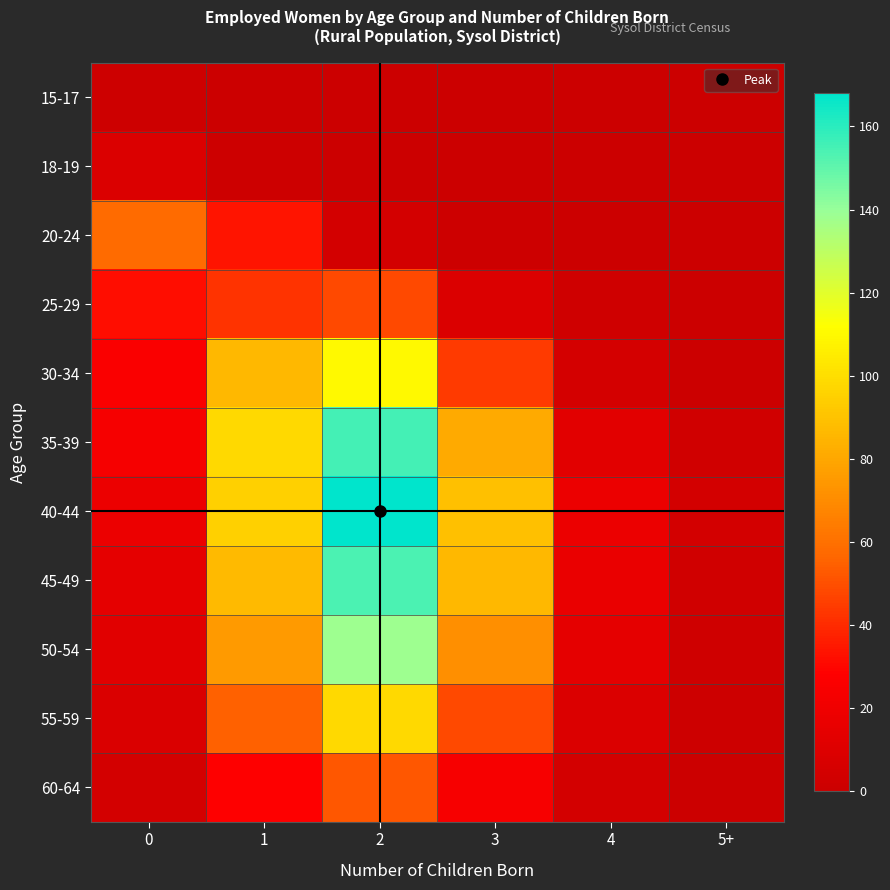

Which series has the largest total across all categories?

40-44